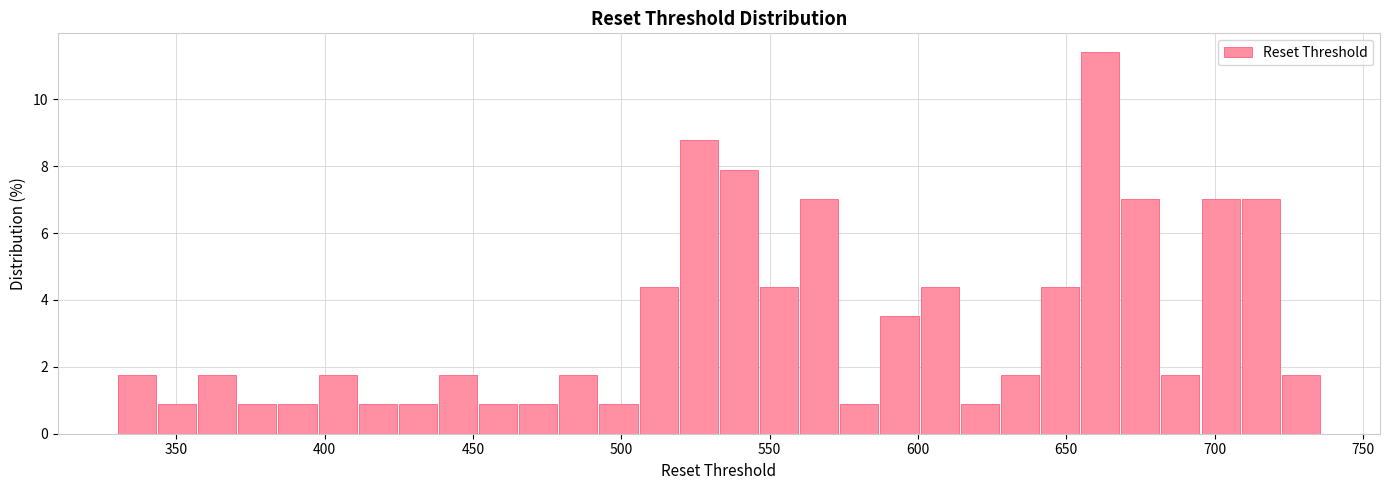

Read against the x-axis, roughly where is the centre of the tallest bar?

660